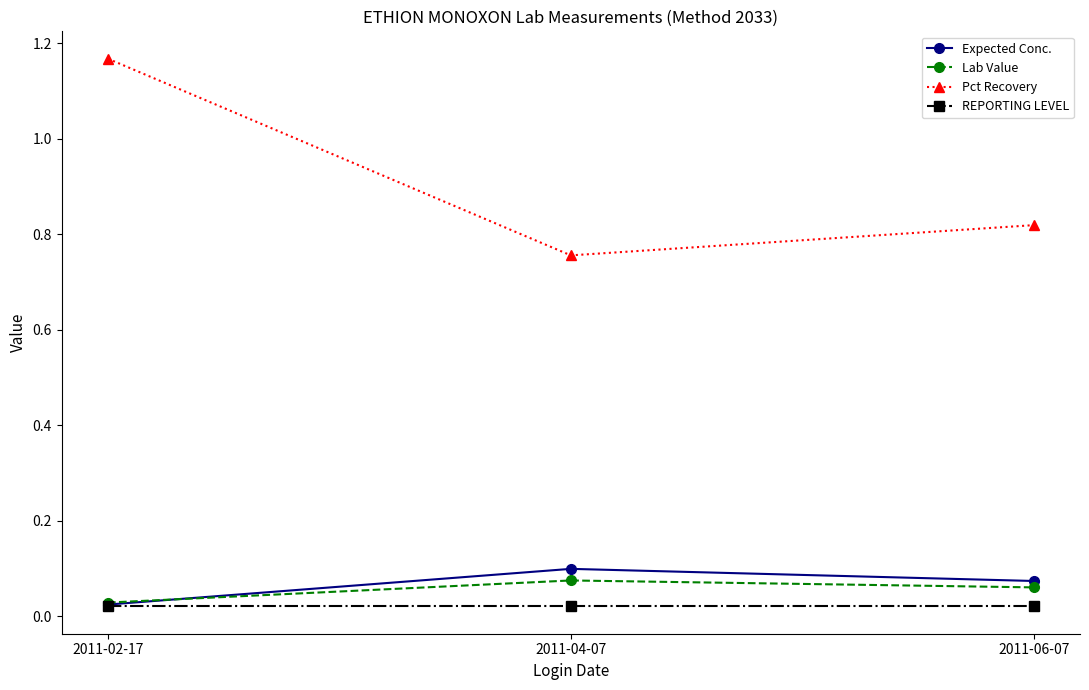

Does the chart display data point markers on the line(s)?

Yes